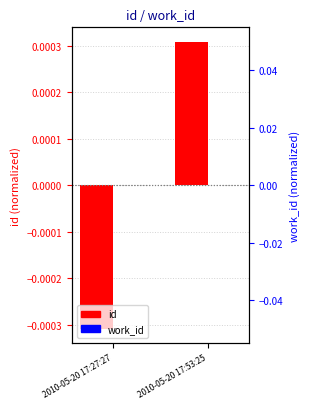

What is the label of the 1st bar from the right?

2010-05-20 17:53:25